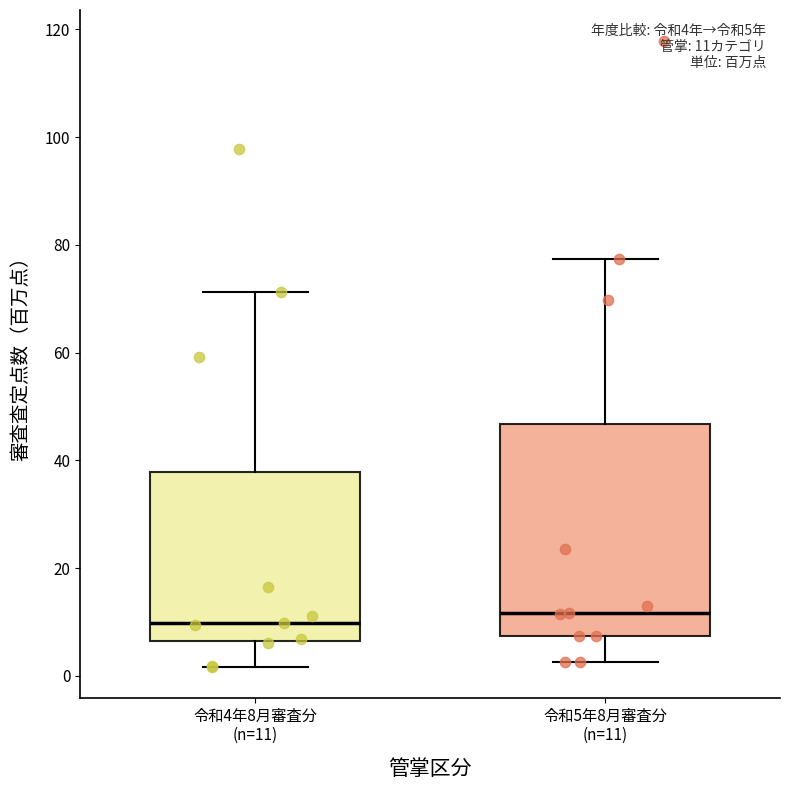

Comparing the boxes themselves (not the whiskers), which one is the tallest?

令和5年8月審査分 (n=11)